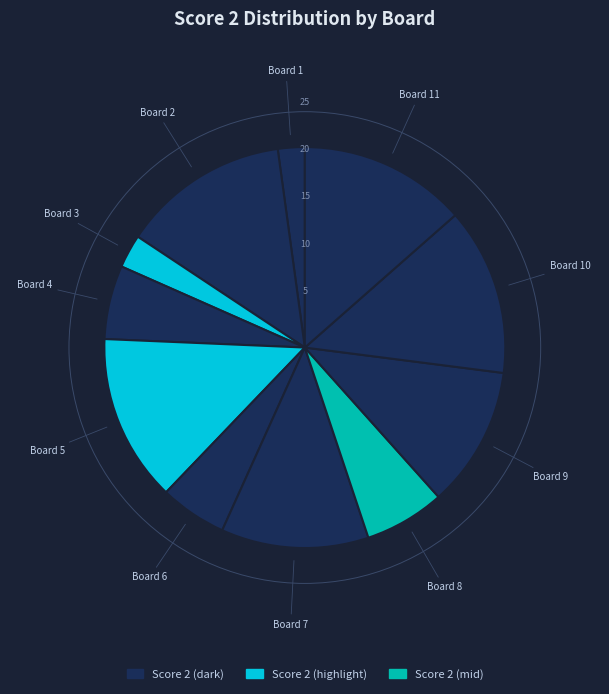

Is there a majority slice in this chart?

No